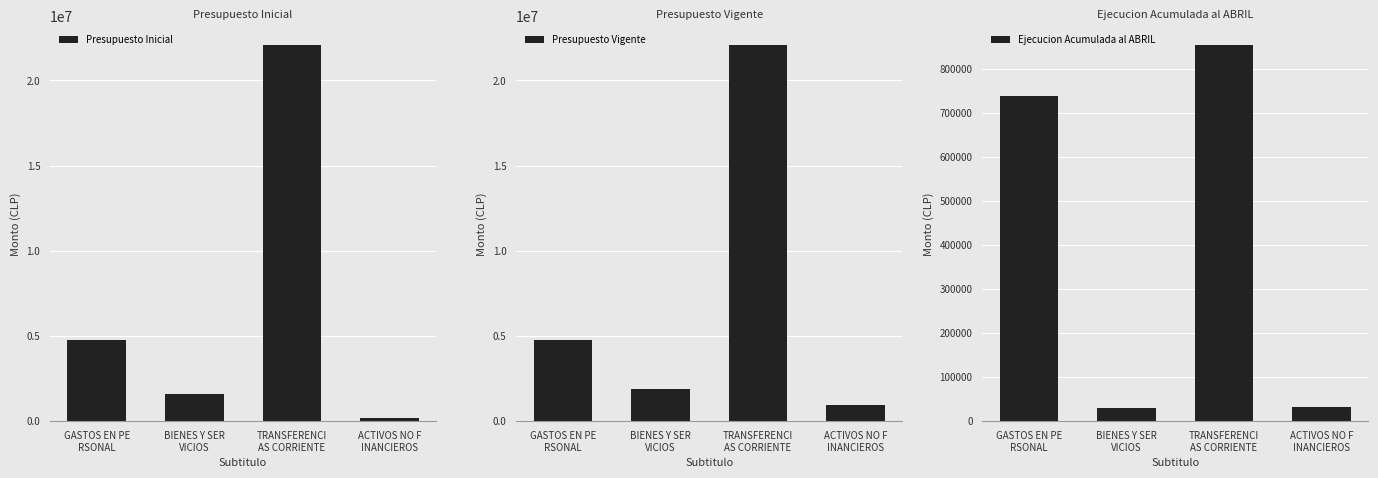

What is the label of the 2nd bar from the right?

TRANSFERENCI
AS CORRIENTE